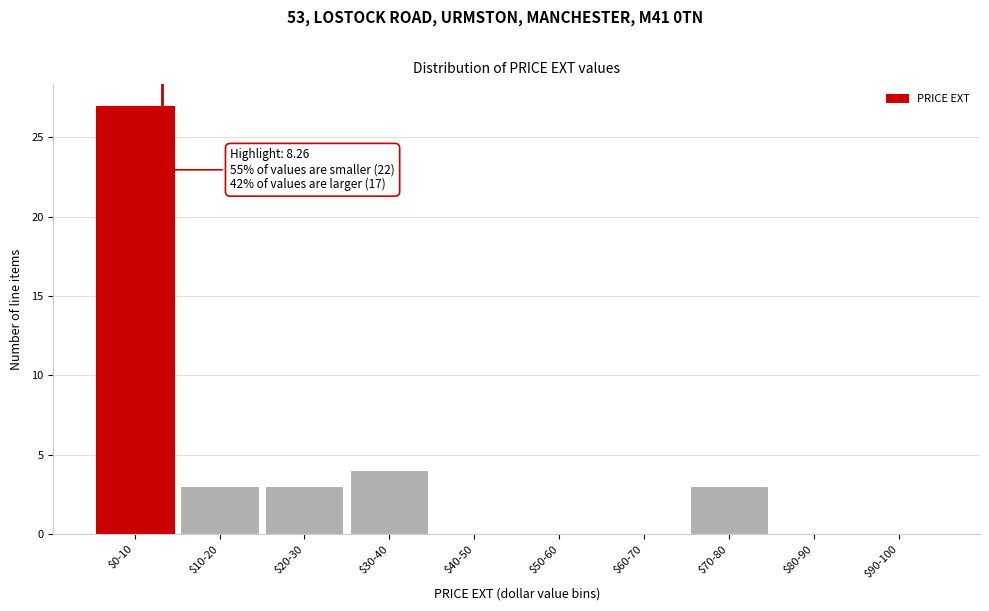

At which label is the value closest to 13?

$30-40